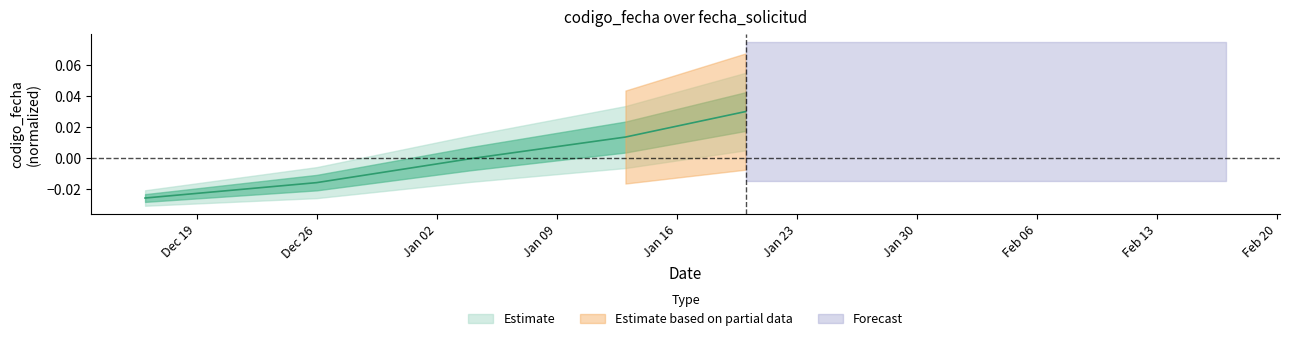

The value at Dec 26 is -0.0. True or false?

True